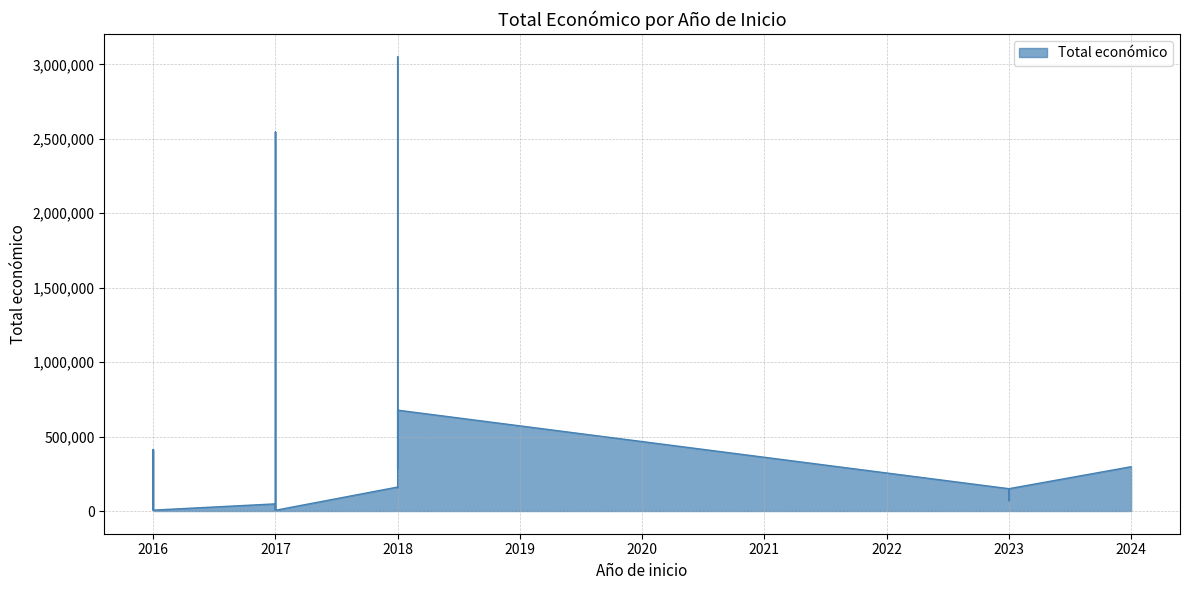

What is the sum of the values at 2017 and 2018?

725425